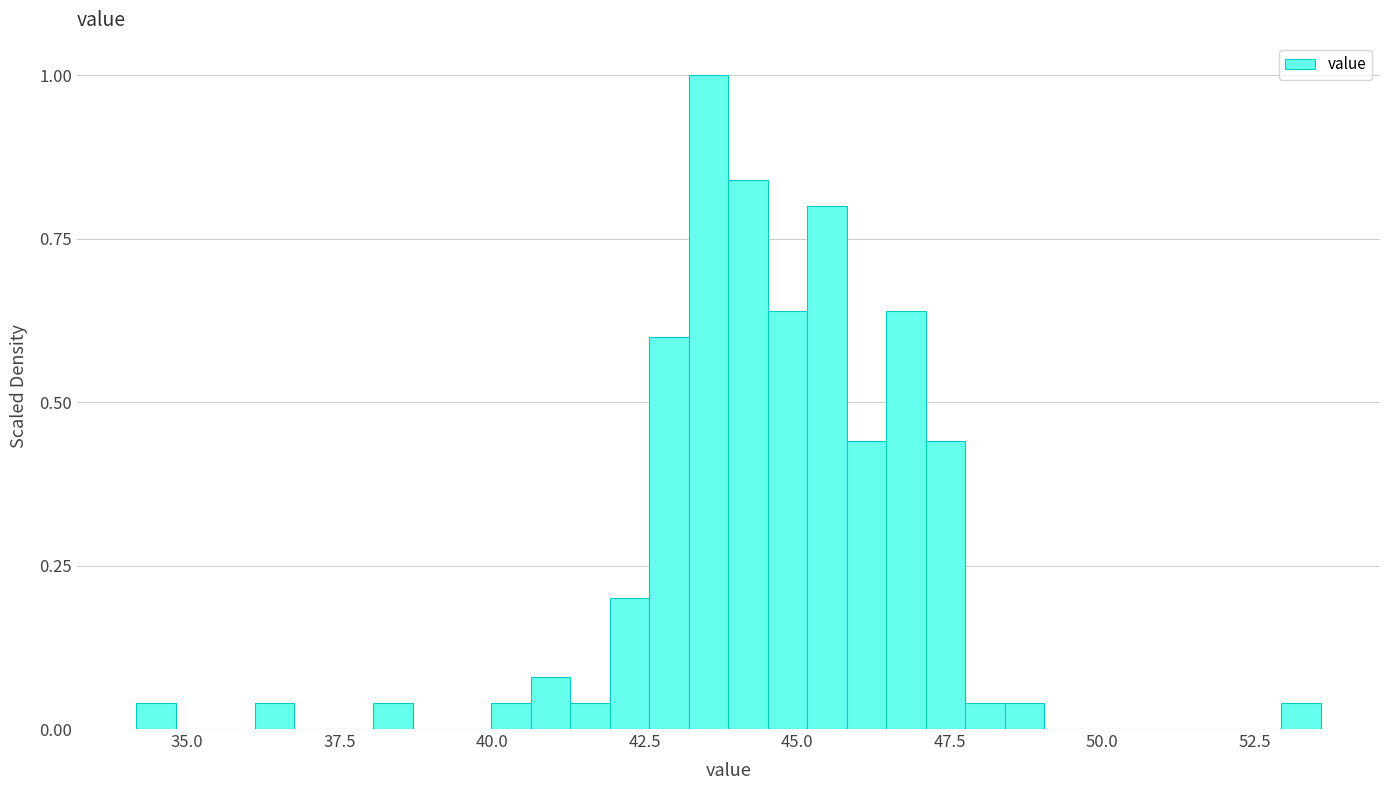

Read against the x-axis, roughly where is the centre of the tallest bar?

43.5